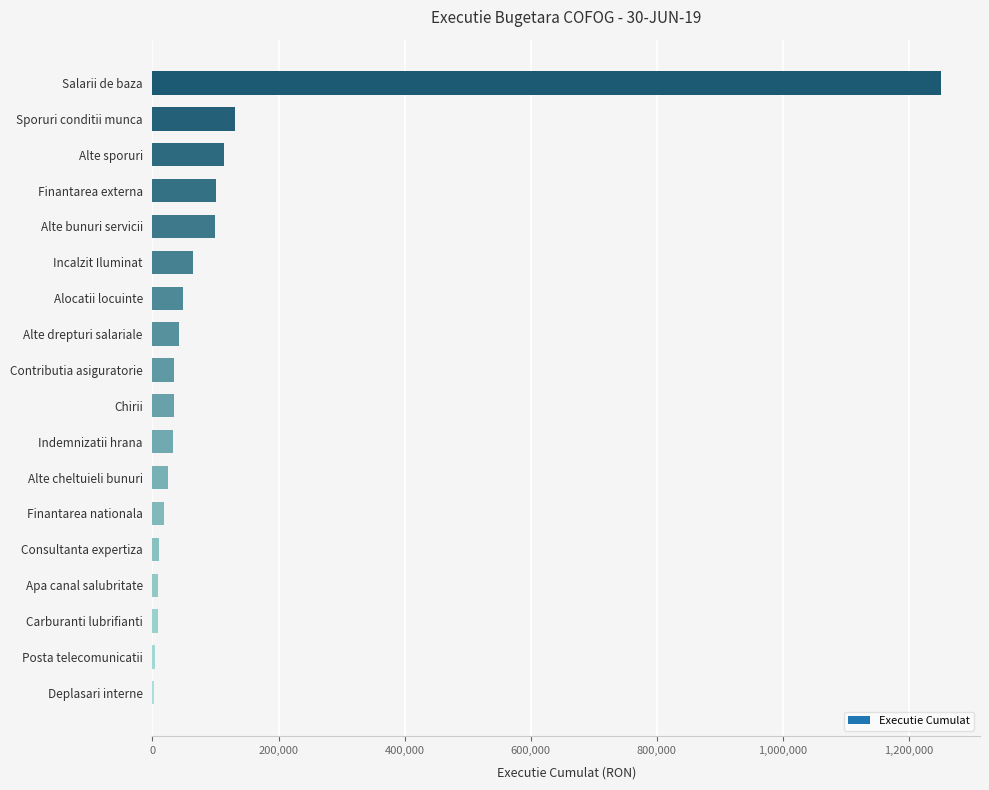

What is the sum of all values?

2026528.5